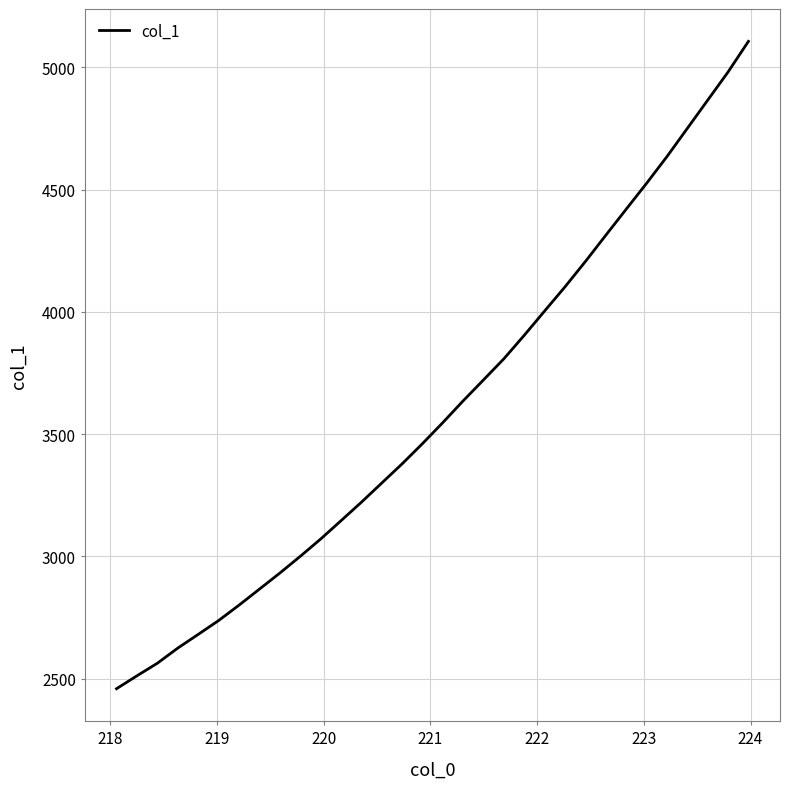

What is the difference between the maximum and minimum values?

2646.8